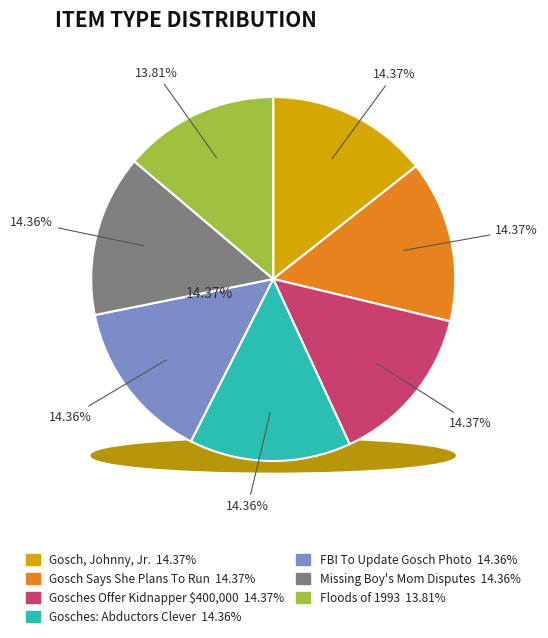

What percentage is NOT represented by Floods of 1993?

86.2%